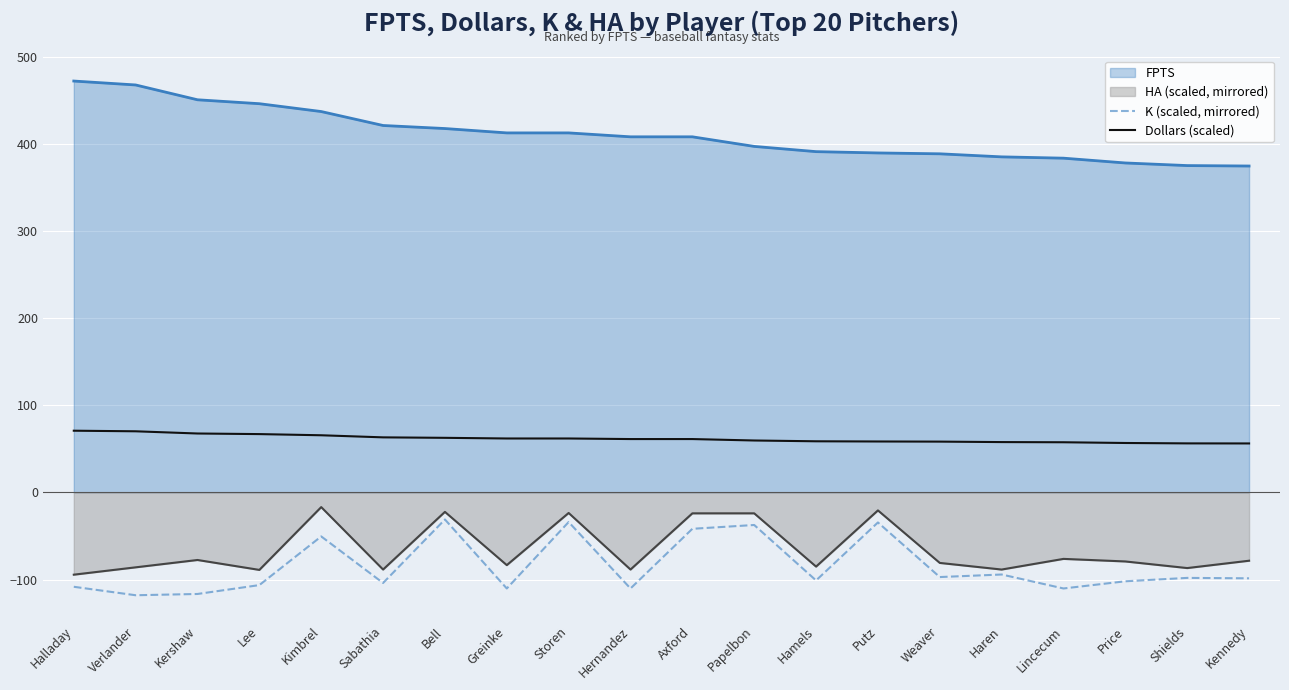

Which category has the highest value across all series?

Halladay